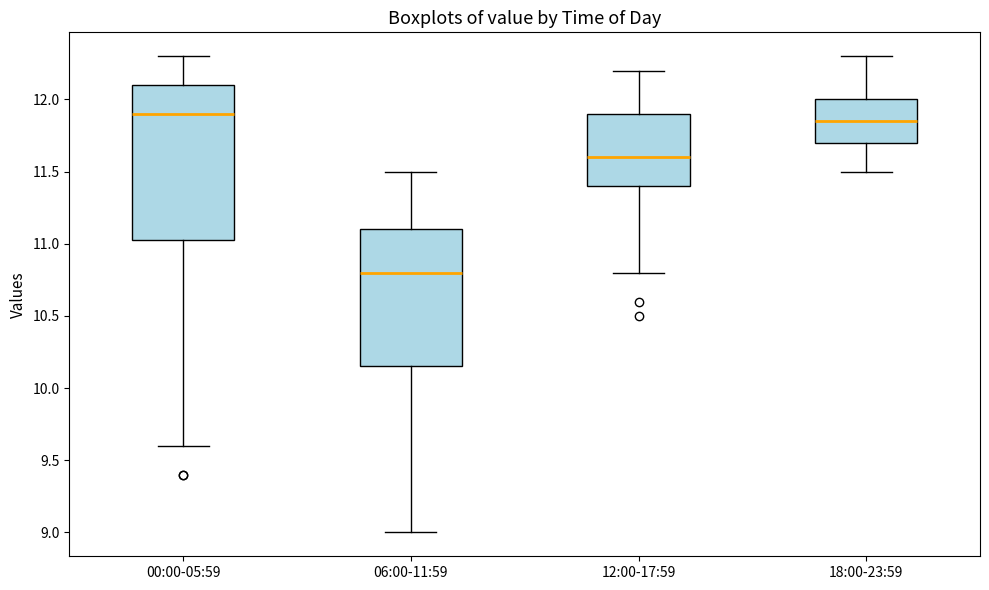

Reading left to right, transcribe this box plot: for each box, give where its median line is, the range the box spans, and where its two whiskers end, as read against the y-axis. The values are not printed on the chart, so give them approximately, as read against the axis.

00:00-05:59: median 11.90, box 11.05 to 12.10, whiskers 9.60 to 12.30
06:00-11:59: median 10.80, box 10.15 to 11.10, whiskers 9.00 to 11.50
12:00-17:59: median 11.60, box 11.40 to 11.90, whiskers 10.80 to 12.20
18:00-23:59: median 11.85, box 11.70 to 12.00, whiskers 11.50 to 12.30